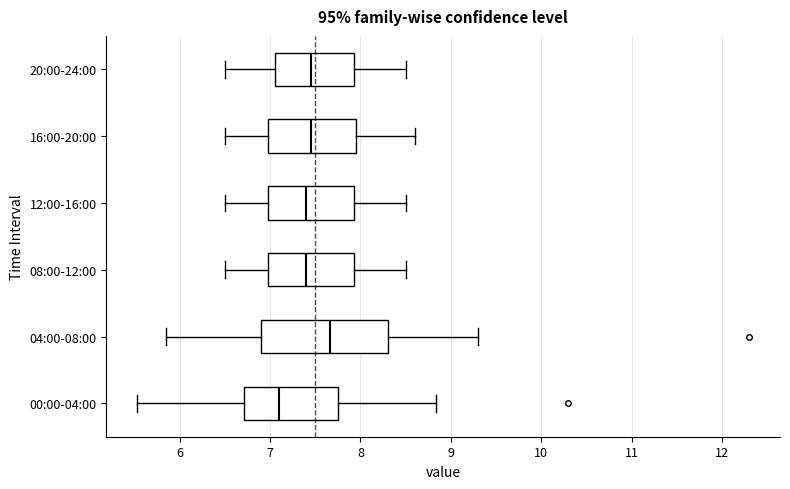

Which box's median line is the furthest to the right?

04:00-08:00